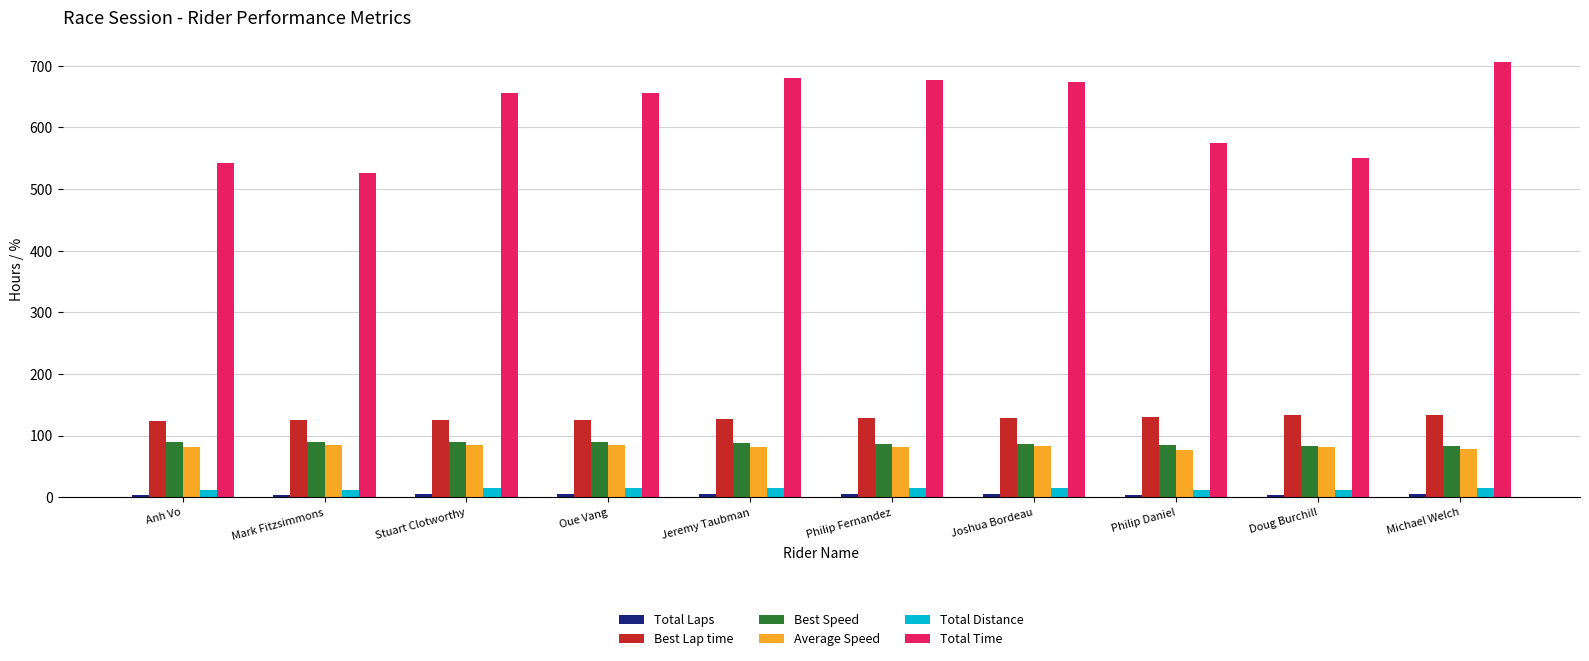

The value of Best Speed at Mark Fitzsimmons is 89.2. True or false?

True